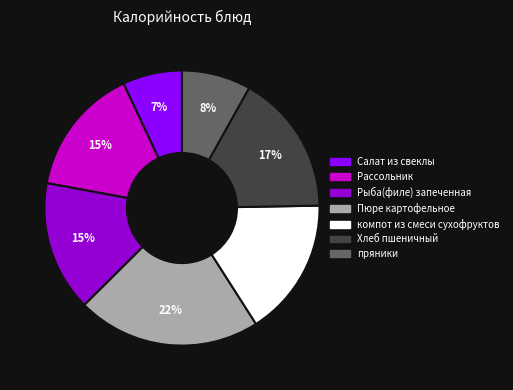

Is it true that Рыба(филе) запеченная is 27% of the pie?

False